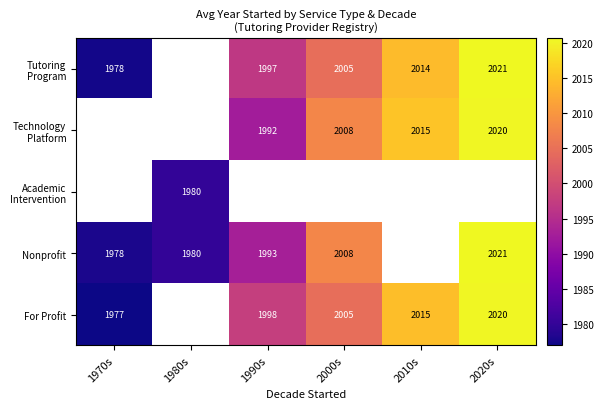

The value of For Profit at 1990s is 1998.0. True or false?

True